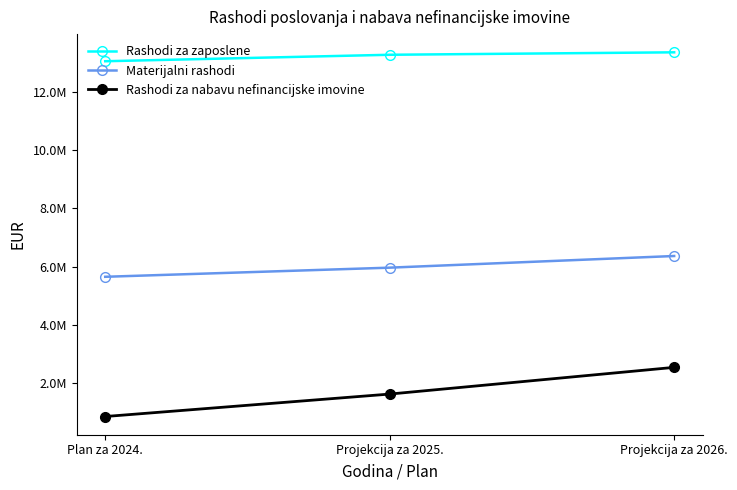

What are all the series names shown in the legend?

Rashodi za zaposlene, Materijalni rashodi, Rashodi za nabavu nefinancijske imovine